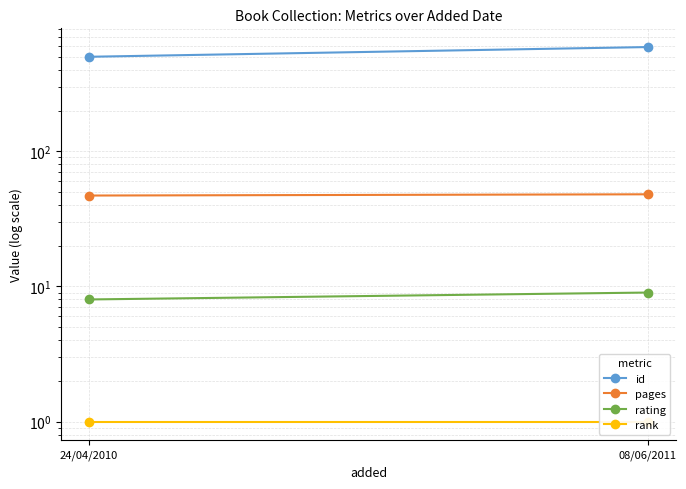

At which label is rating closest to 8?

24/04/2010